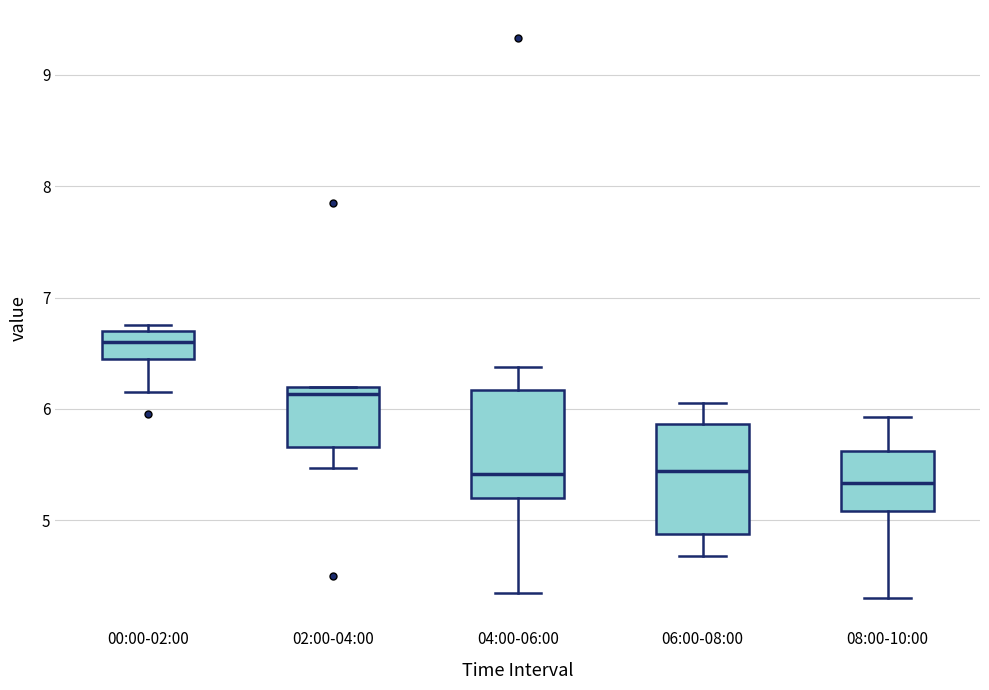

Reading left to right, transcribe this box plot: for each box, give where its median line is, the range the box spans, and where its two whiskers end, as read against the y-axis. The values are not printed on the chart, so give them approximately, as read against the axis.

00:00-02:00: median 6.6, box 6.5 to 6.7, whiskers 6.2 to 6.8
02:00-04:00: median 6.1, box 5.7 to 6.2, whiskers 5.5 to 6.2
04:00-06:00: median 5.4, box 5.2 to 6.2, whiskers 4.4 to 6.4
06:00-08:00: median 5.4, box 4.9 to 5.9, whiskers 4.7 to 6.1
08:00-10:00: median 5.3, box 5.1 to 5.6, whiskers 4.3 to 5.9